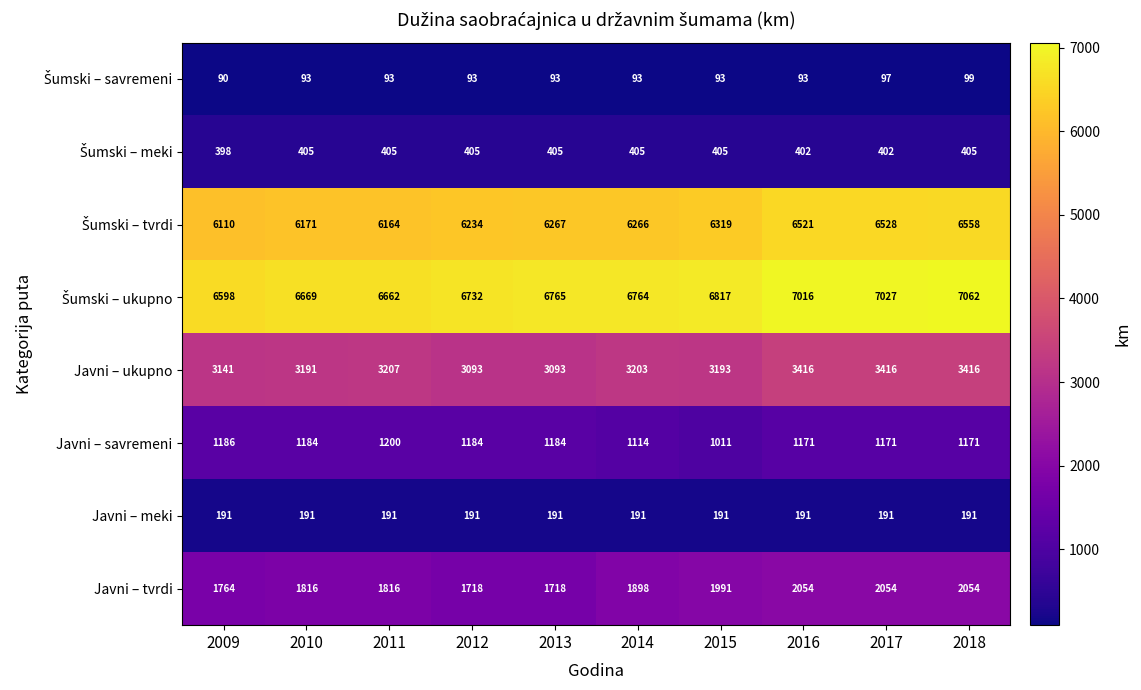

Read the Javni – ukupno value at 2016, to the nearest 5.

3415